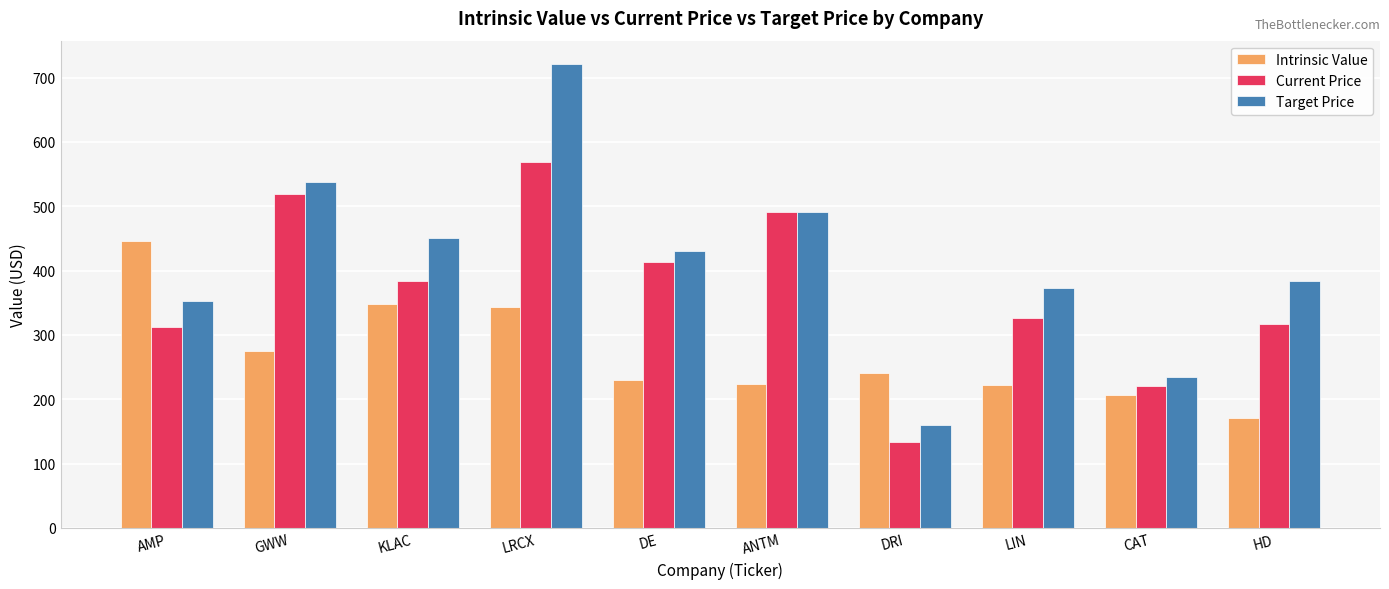

What is the average value of the Target Price series?

413.6